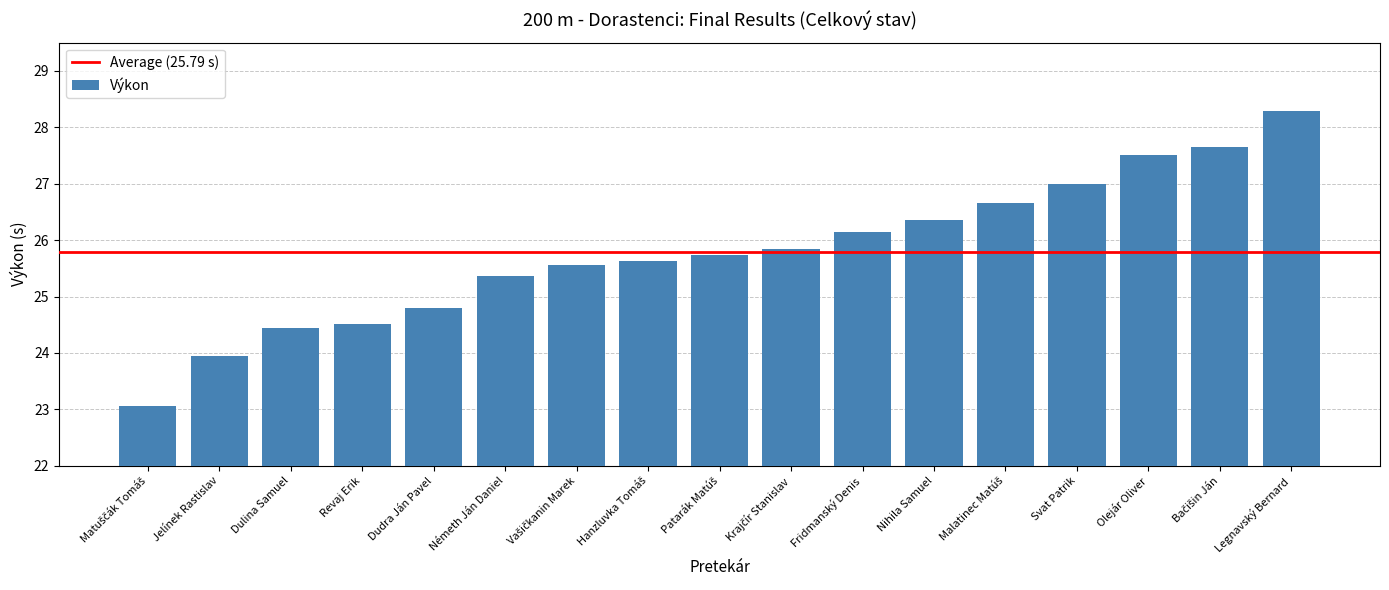

What is the minimum value shown in the chart?

23.1